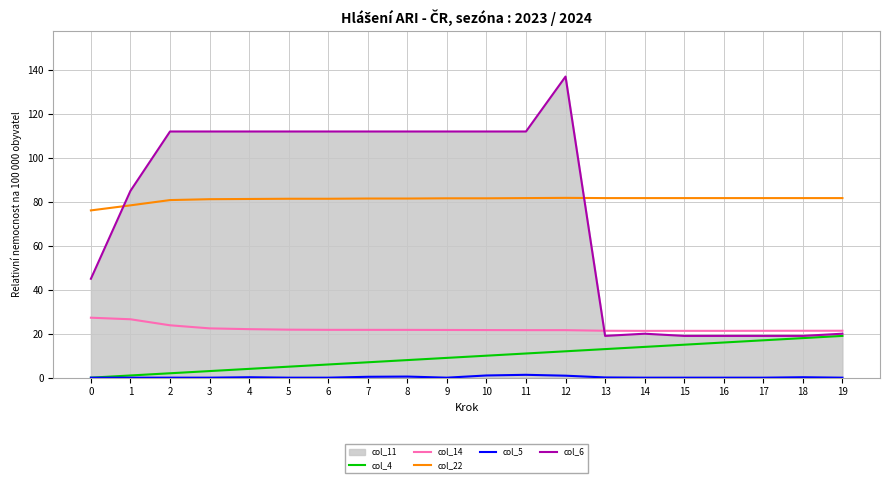

At 7, list the series in order from smallest to largest.

col_5, col_4, col_14, col_22, col_6